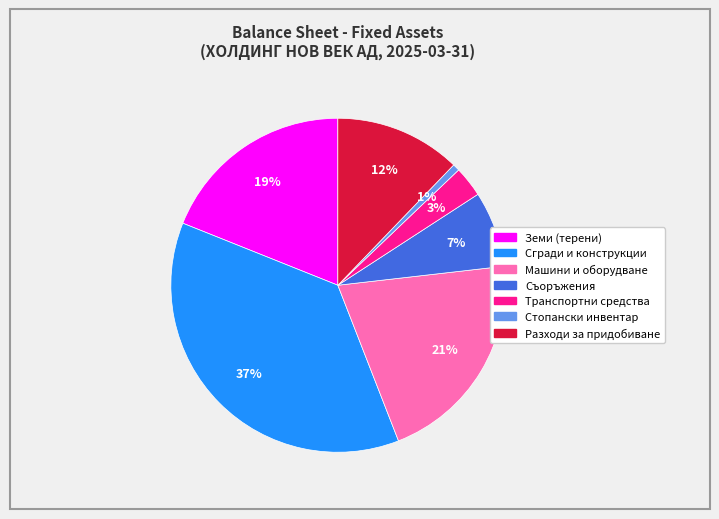

To the nearest percent, what is the average slice percentage?

14%